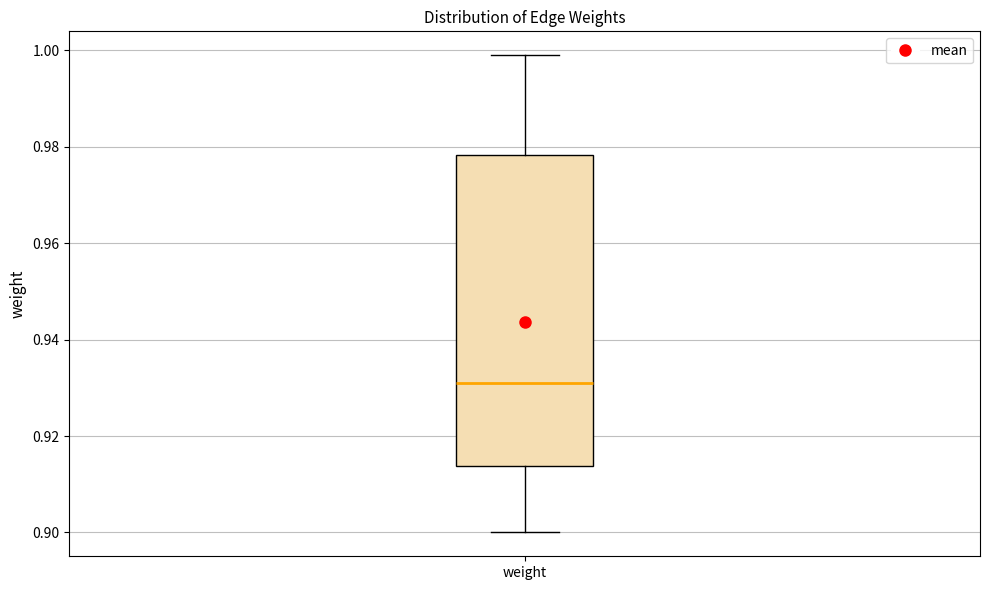

Read this box plot against the y-axis: the position of the median line, the range covered by the box, and the ends of both whiskers. The values are not printed on the chart, so give them approximately, as read against the axis.

median 0.932, box 0.914 to 0.978, whiskers 0.900 to 1.000